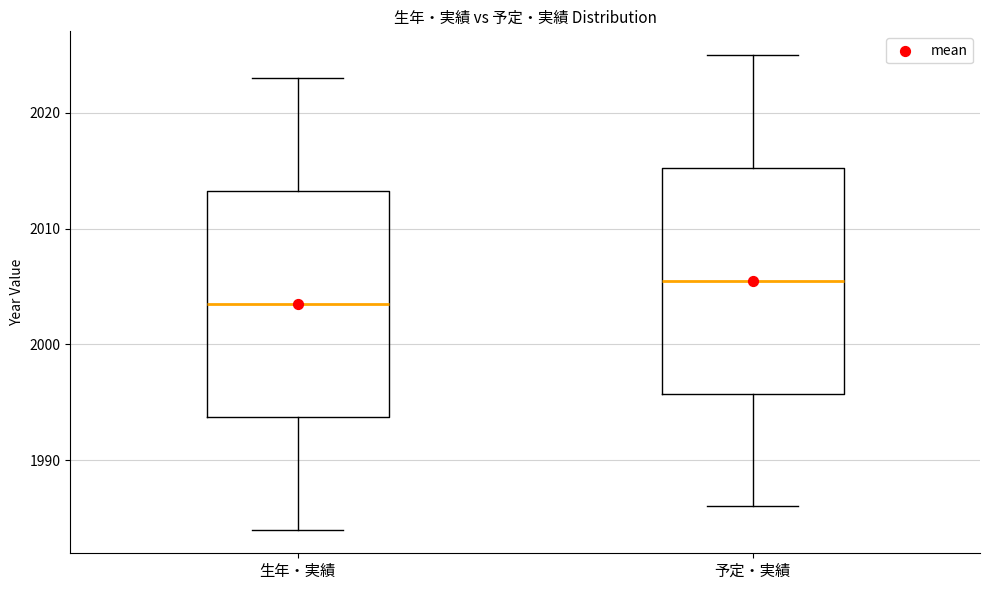

Reading left to right, read every box against the y-axis: the position of its median line, the range the box covers, and the ends of its whiskers. The values are not printed on the chart, so give them approximately, as read against the axis.

生年・実績: median 2004, box 1994 to 2013, whiskers 1984 to 2023
予定・実績: median 2006, box 1996 to 2015, whiskers 1986 to 2025